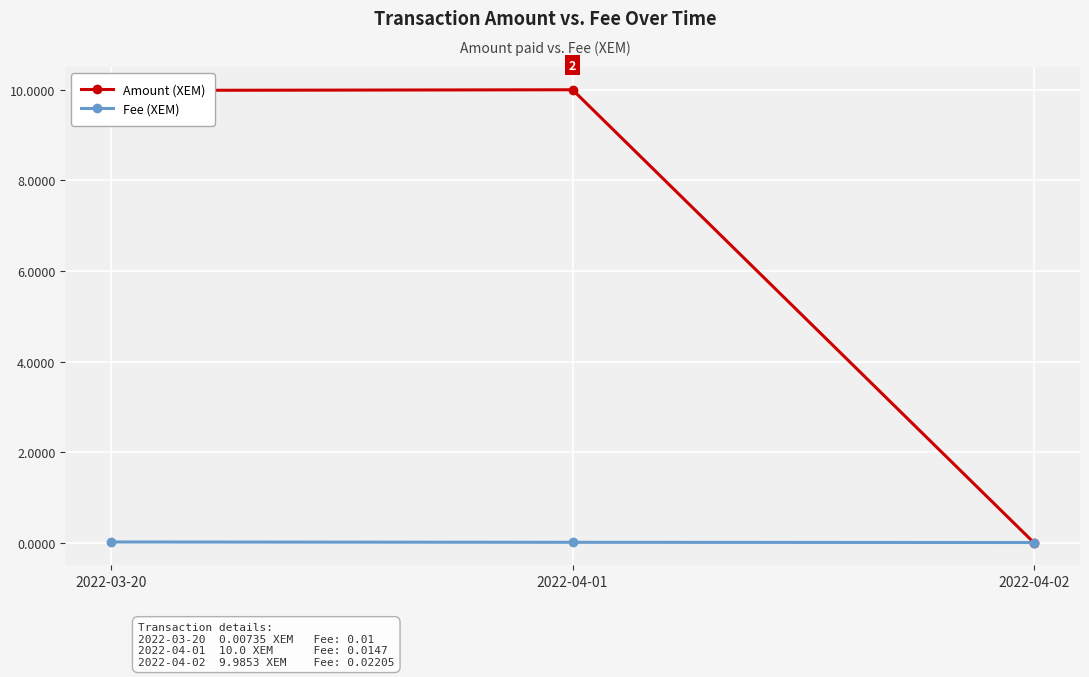

Is this an area chart (filled region under the line)?

No